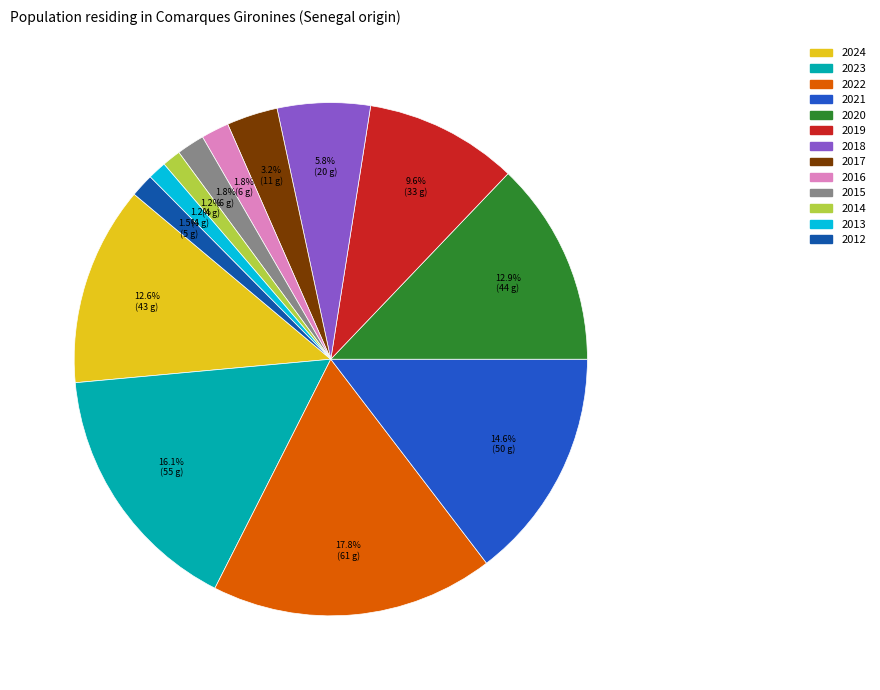

Does 2024 represent more than half of the total?

No